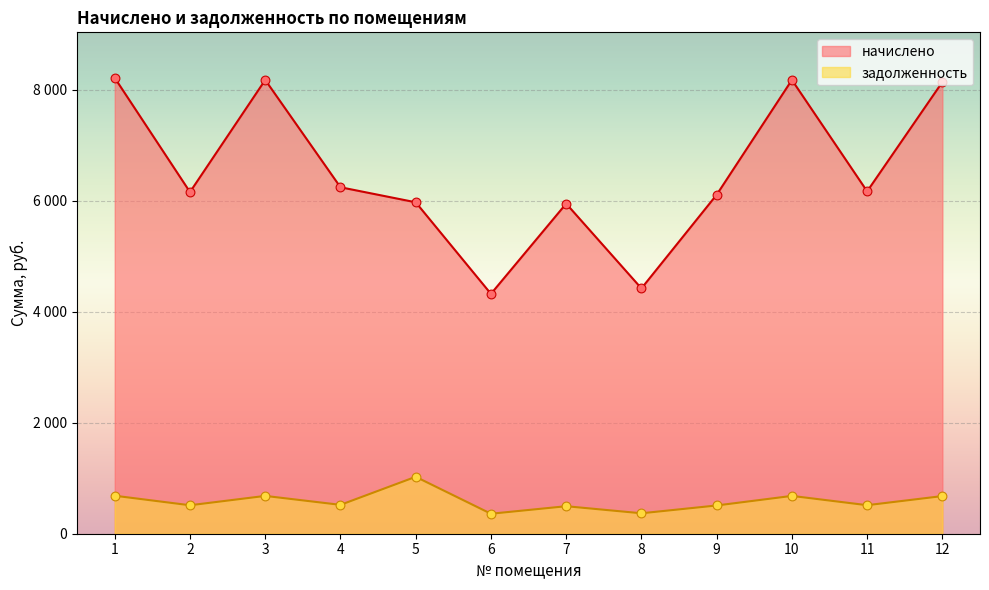

What are all the series names shown in the legend?

начислено, задолженность